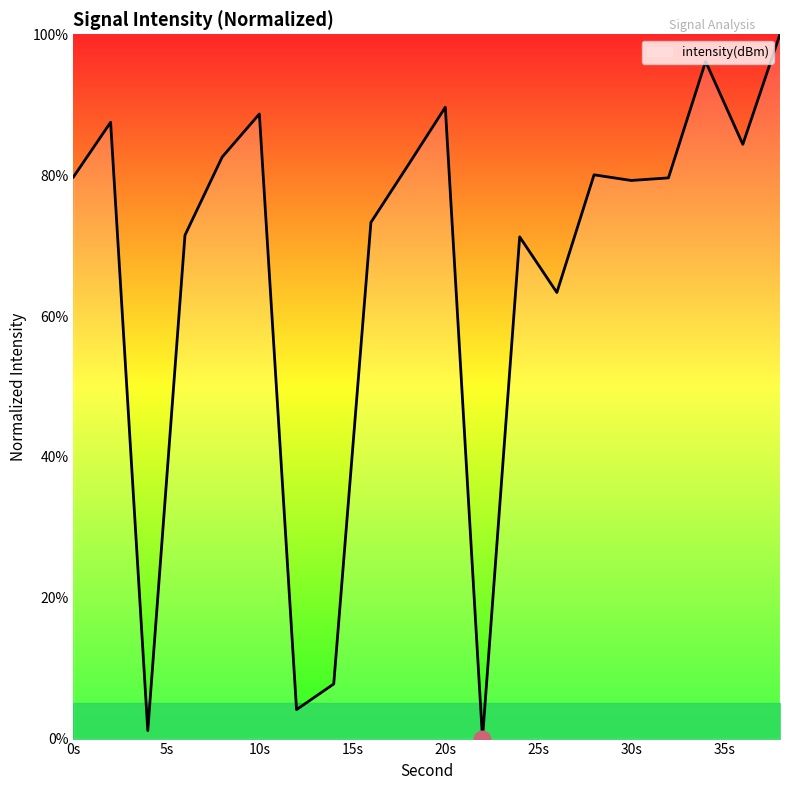

What is the maximum value shown in the chart?

100.0